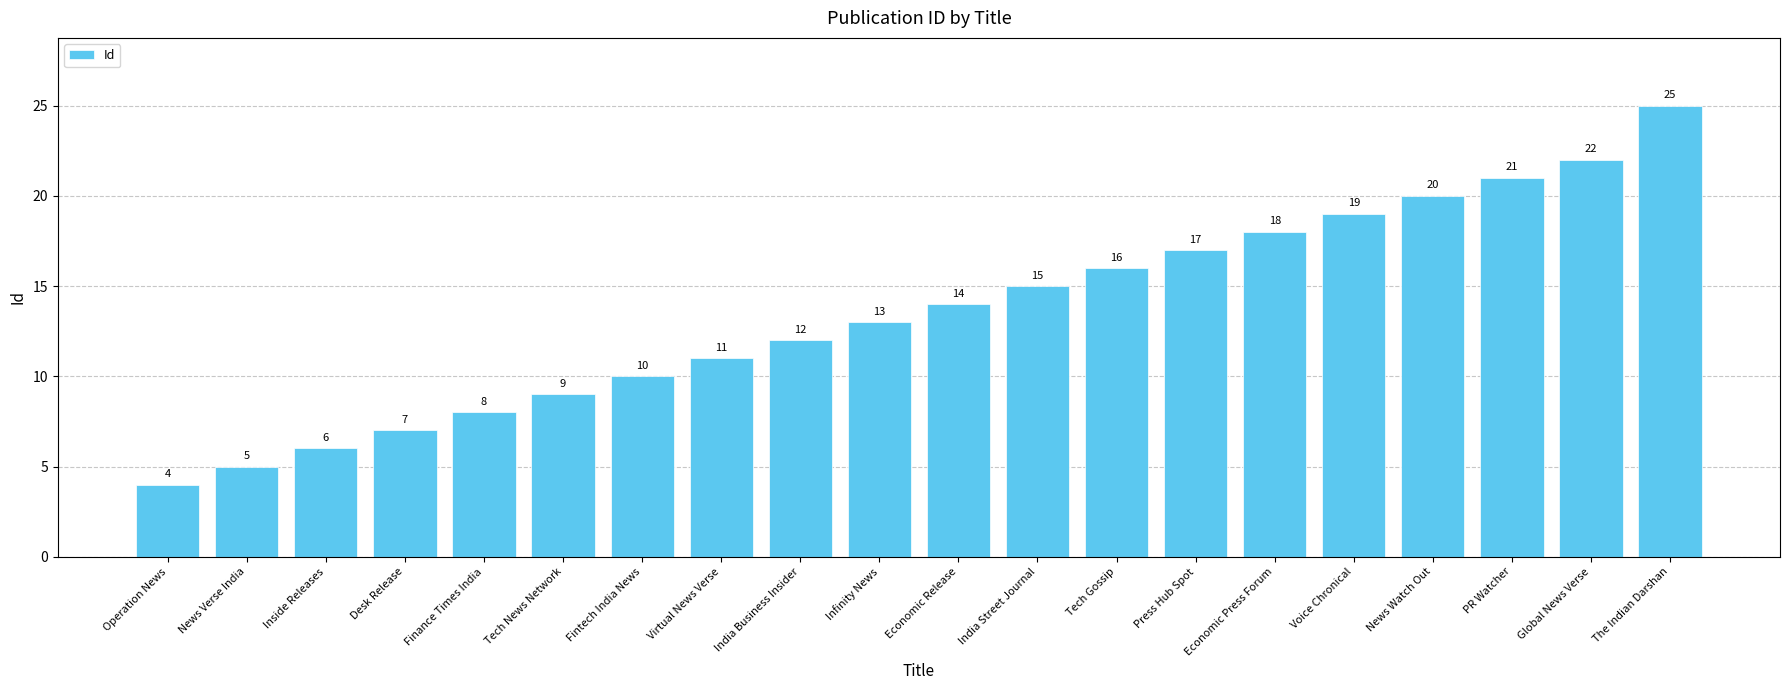

Between Virtual News Verse and Operation News, which is larger?

Virtual News Verse